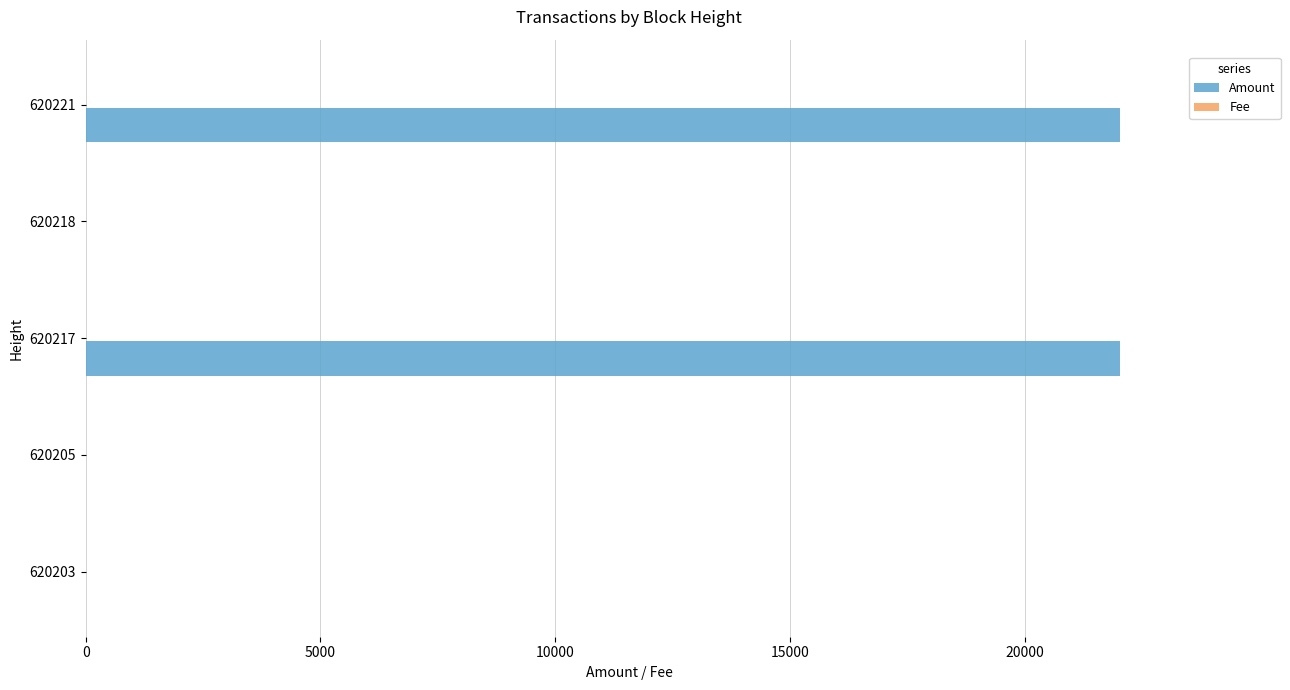

Which series has the largest total across all categories?

Amount